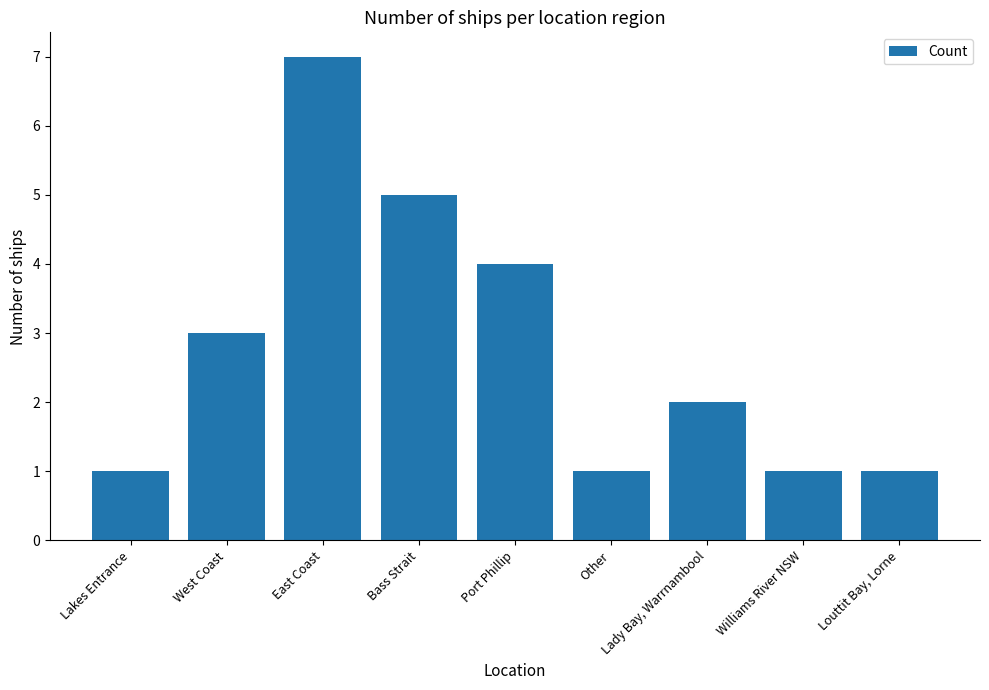

How many values are below 2?

4